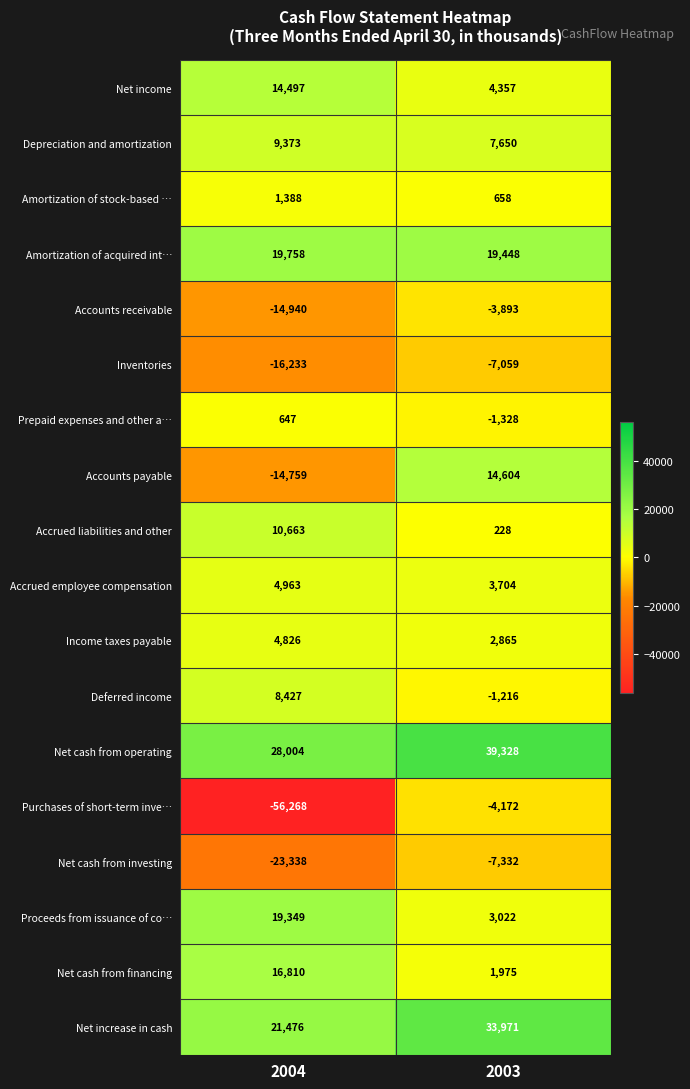

The value of Net increase in cash at 2004 is 33025. True or false?

False